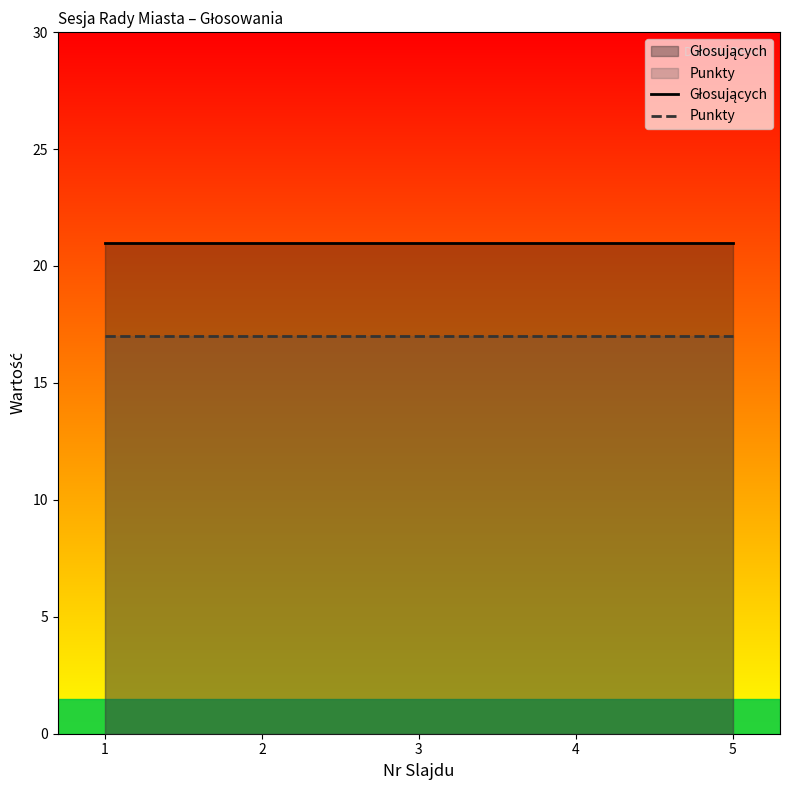

Reading left to right, extract all data points from this chart.

Głosujących: 1=21	2=21	3=21	4=21	5=21
Punkty: 1=17	2=17	3=17	4=17	5=17